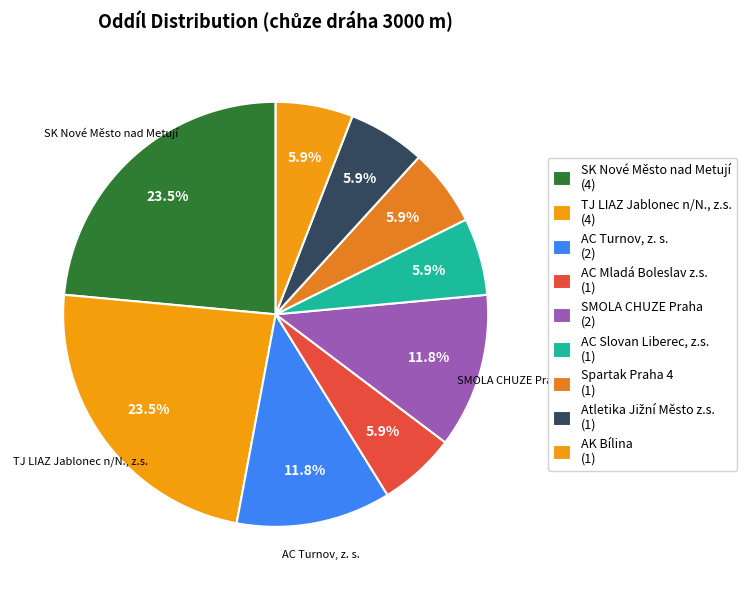

Approximately how many times larger is the value at AK Bílina compared to Spartak Praha 4?

1.0